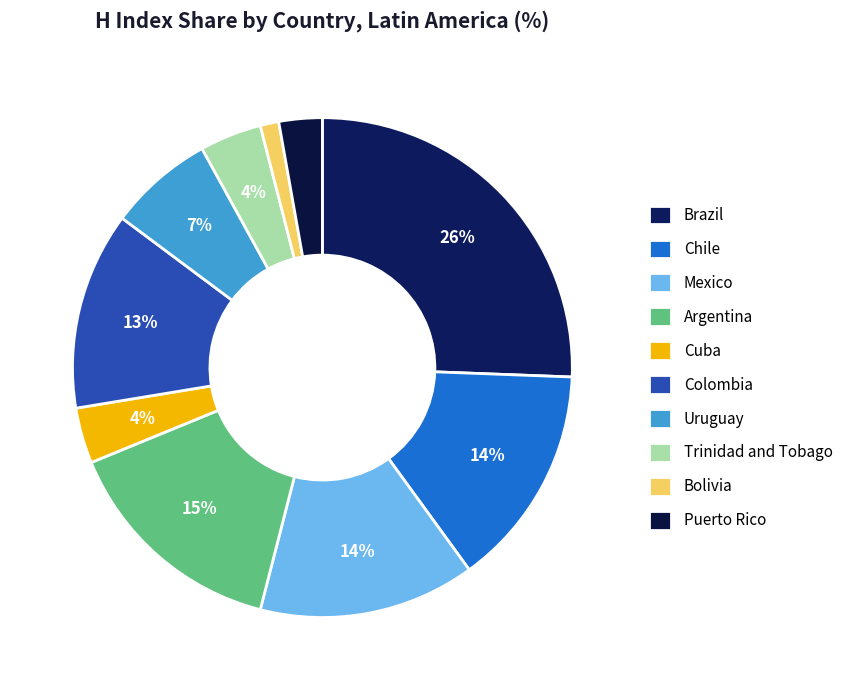

How many slices are in this pie chart?

10